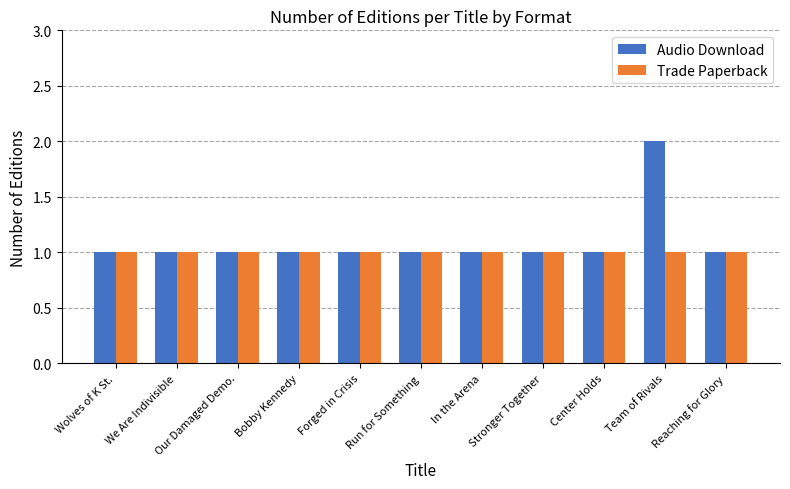

What is the lowest value of the Audio Download series?

1